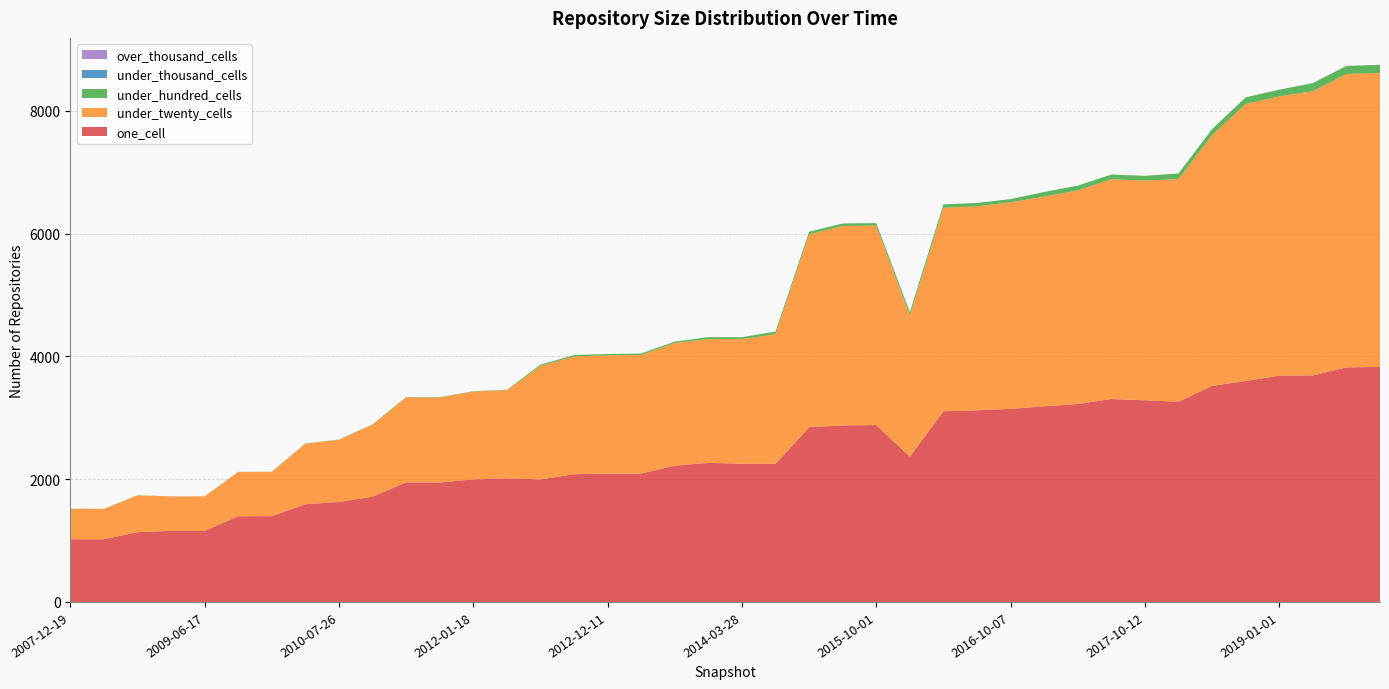

Reading right to left, extract all data points from this chart.

one_cell: 3830	3821	3691	3688	3600	3520	3262	3286	3306	3226	3188	3146	3123	3107	2368	2882	2876	2847	2250	2252	2266	2221	2092	2090	2081	1997	2013	1997	1947	1948	1716	1629	1592	1398	1396	1155	1158	1137	1022	1022
under_twenty_cells: 4791	4782	4631	4549	4514	4086	3627	3580	3581	3480	3415	3365	3323	3316	2298	3250	3250	3143	2113	2030	2018	1998	1932	1928	1920	1846	1438	1430	1385	1385	1174	1013	988	723	722	564	562	600	494	495
under_hundred_cells: 131	131	131	110	108	99	93	77	77	77	77	53	55	55	55	41	41	43	43	32	31	23	23	22	22	23	6	6	6	6	4	4	3	1	1	1	1	2	2	2
under_thousand_cells: 1	1	1	0	0	0	0	0	0	0	0	0	0	0	0	0	0	0	0	0	0	0	0	0	0	0	0	0	0	0	0	0	0	0	0	0	0	0	0	0
over_thousand_cells: 0	0	0	0	0	0	0	0	0	0	0	0	0	0	0	0	0	0	0	0	0	0	0	0	0	0	0	0	0	0	0	0	0	0	0	0	0	0	0	0